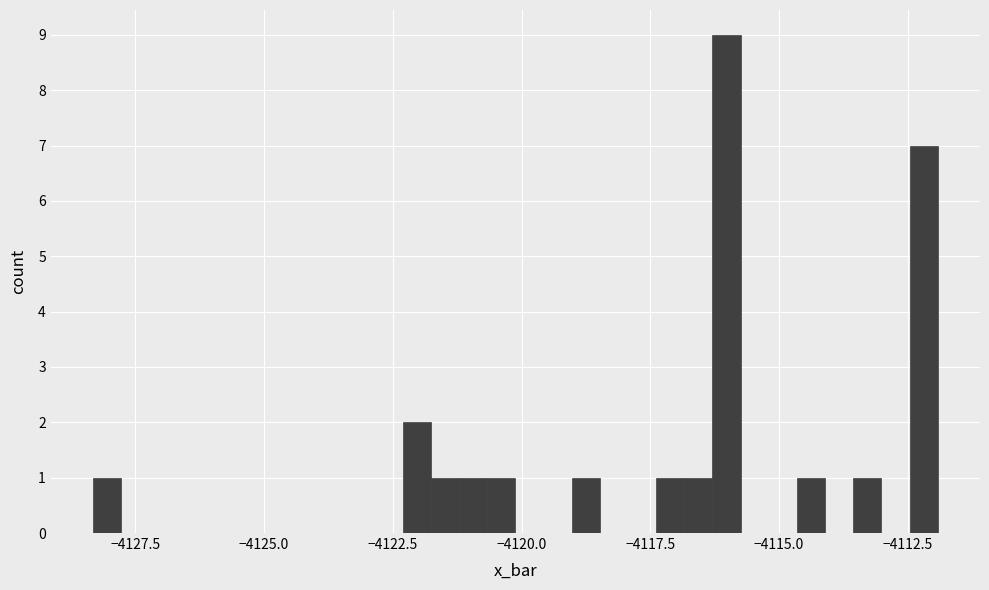

Read against the x-axis, roughly where is the centre of the tallest bar?

-4116.0